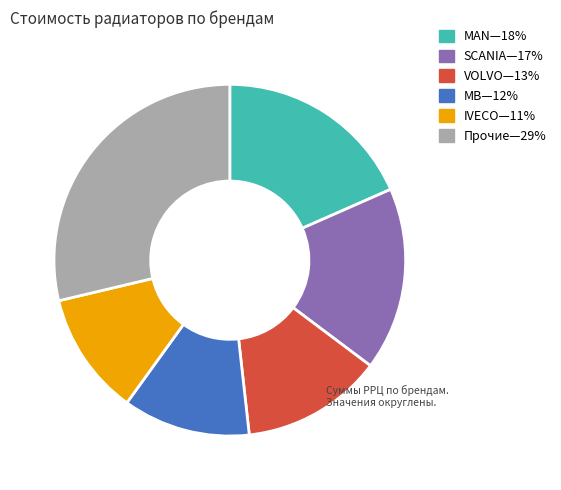

Count the number of slices in the pie.

6